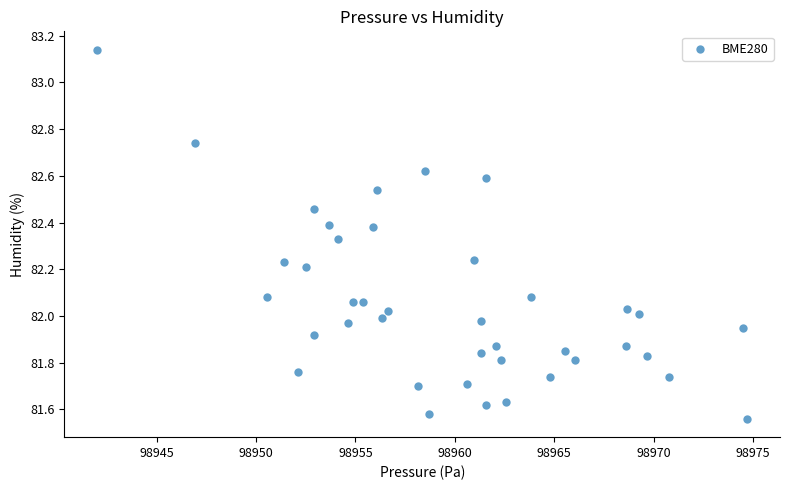

What is the range of X values (max minus min)?

32.7